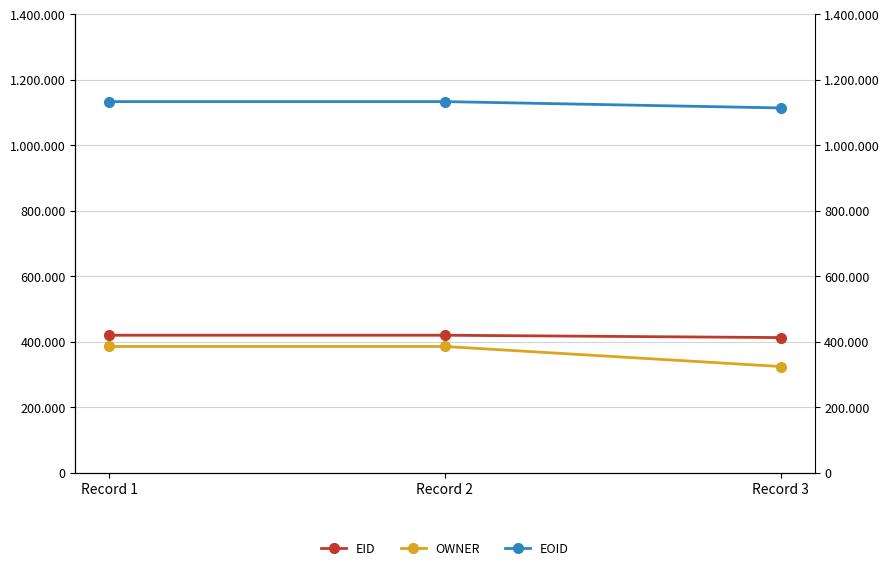

True or false: EID has a value of 264138 at Record 2.

False